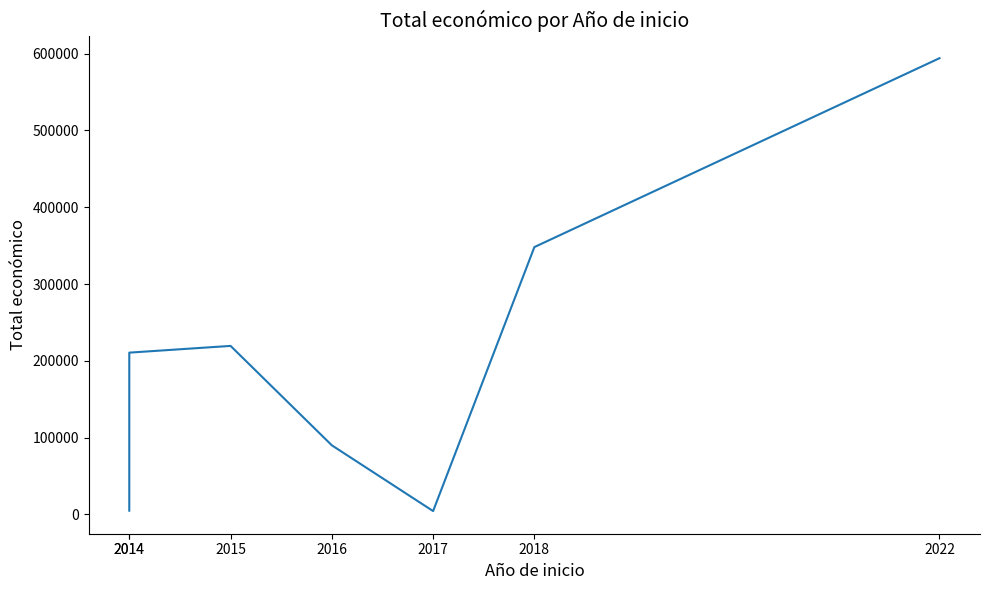

Reading left to right, list all the values displayed in this chart.

4970	210755	219515	90081	4450	348210	594138